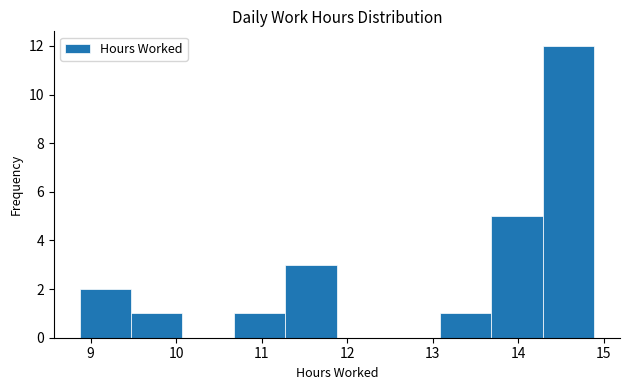

Reading left to right, list every bar in this chart as the range it spans on the x-axis followed by its height. Neither the bar edges nor the heights are printed on the chart, so give them approximately, as read against the axes.

8.9 to 9.5: 2
9.5 to 10.1: 1
10.1 to 10.7: 0
10.7 to 11.3: 1
11.3 to 11.9: 3
11.9 to 12.5: 0
12.5 to 13.1: 0
13.1 to 13.7: 1
13.7 to 14.3: 5
14.3 to 14.9: 12